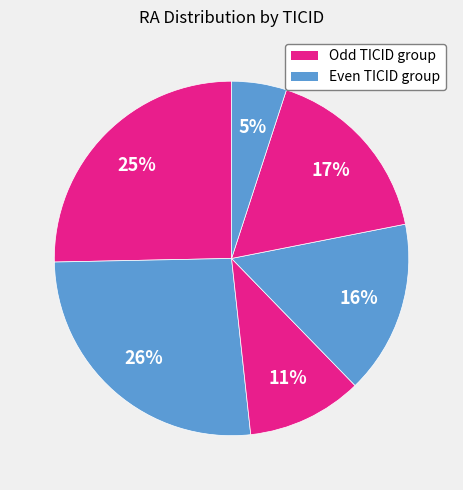

To the nearest percent, what is the difference between the largest and smallest slice percentages?

21%